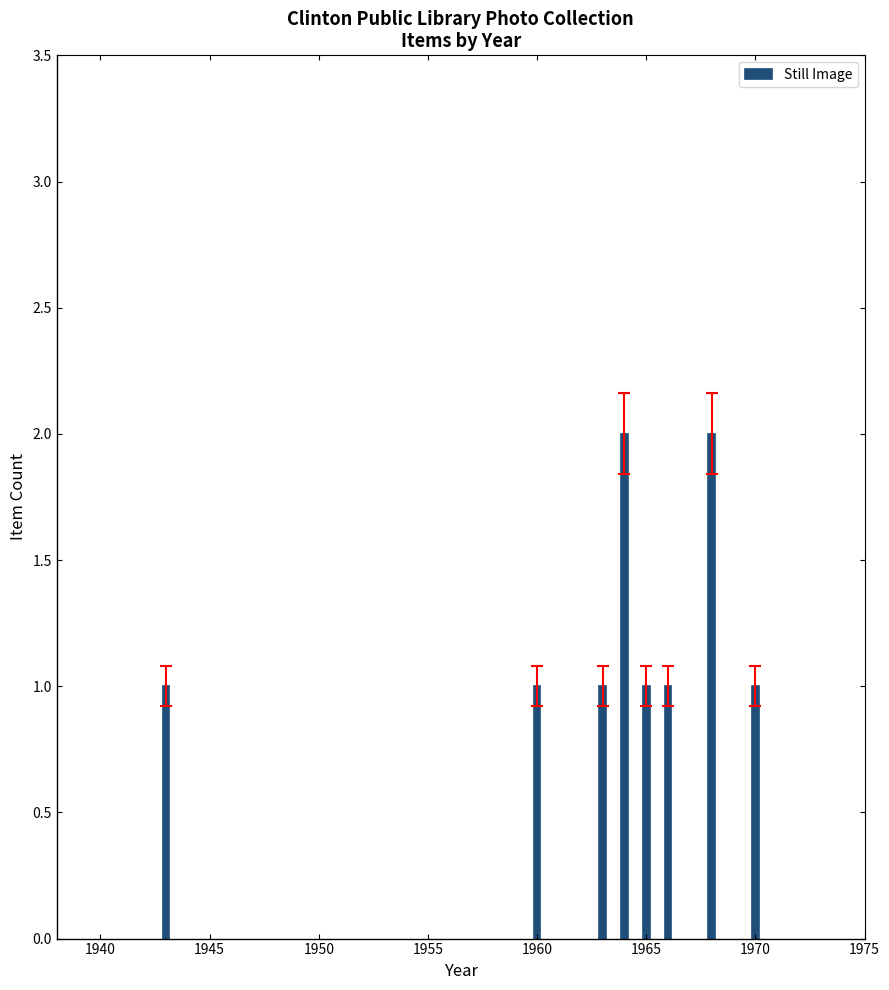

What is the sum of all values?

10